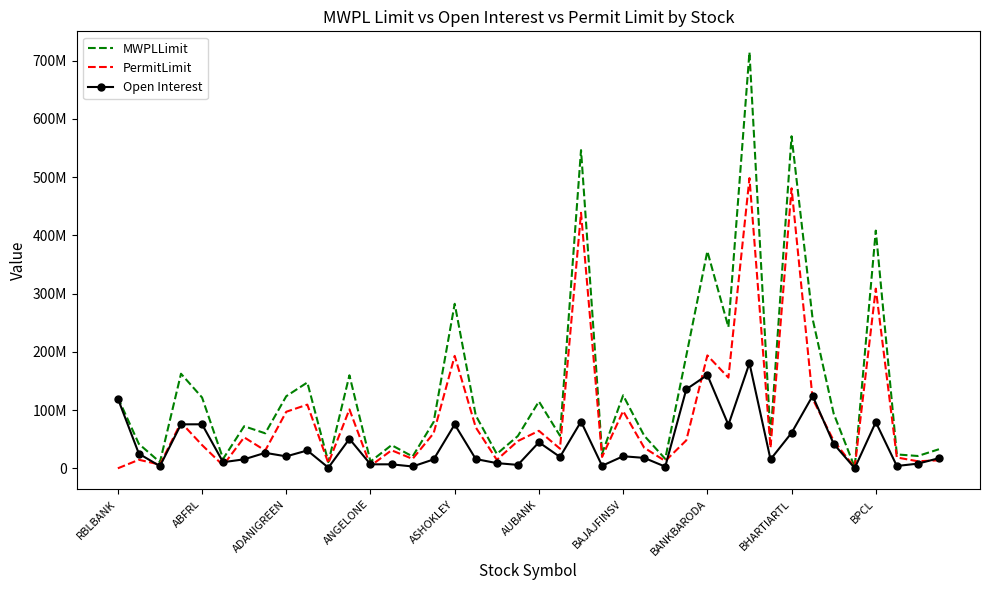

What are all the series names shown in the legend?

MWPLLimit, PermitLimit, Open Interest